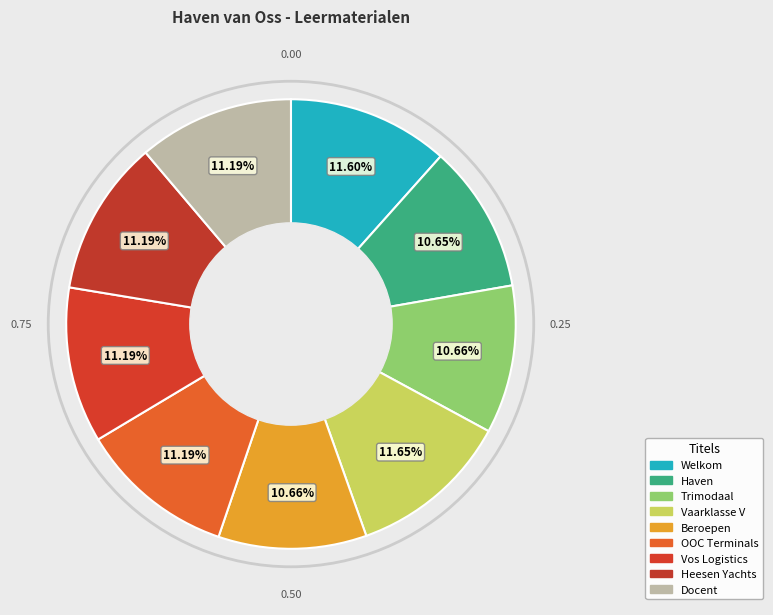

Is there a majority slice in this chart?

No